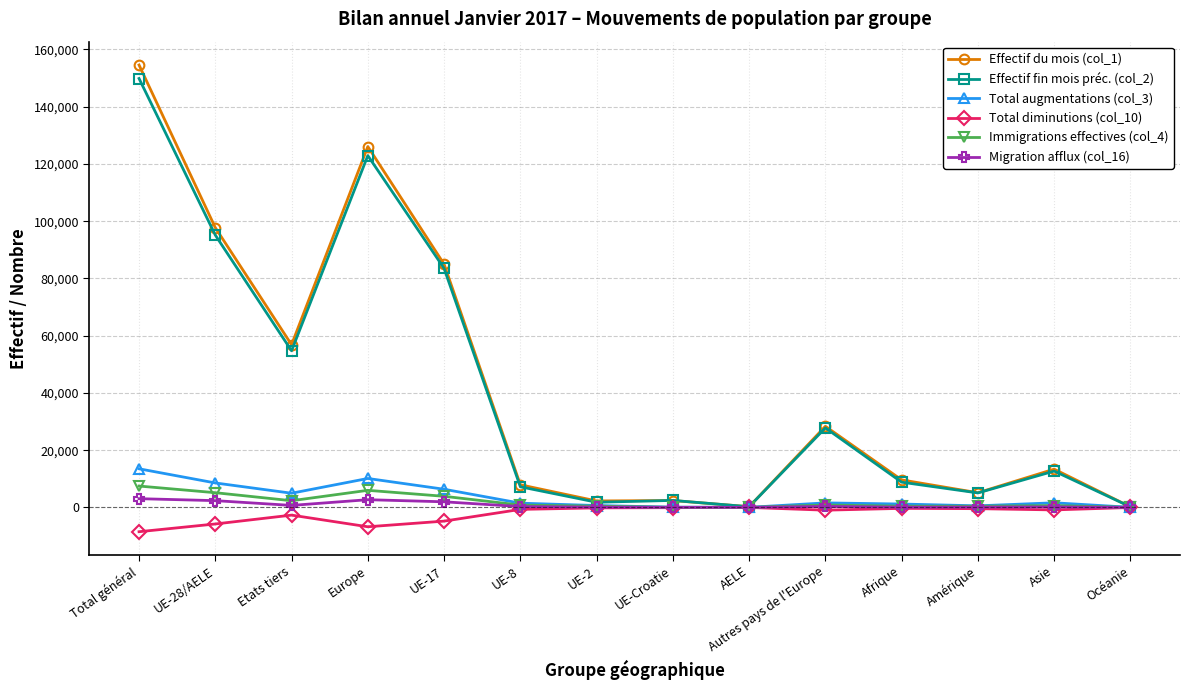

Which series has the largest range (max minus min)?

Effectif du mois (col_1)